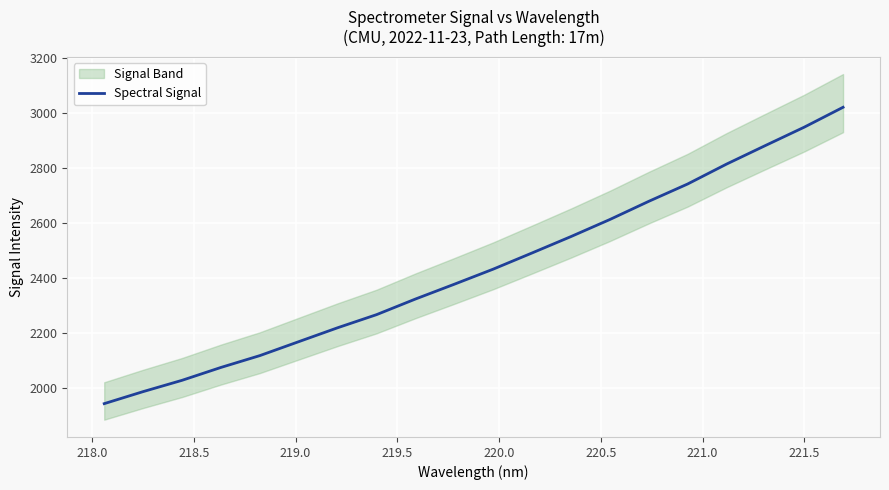

What is the minimum value for Spectral Signal?

1943.4